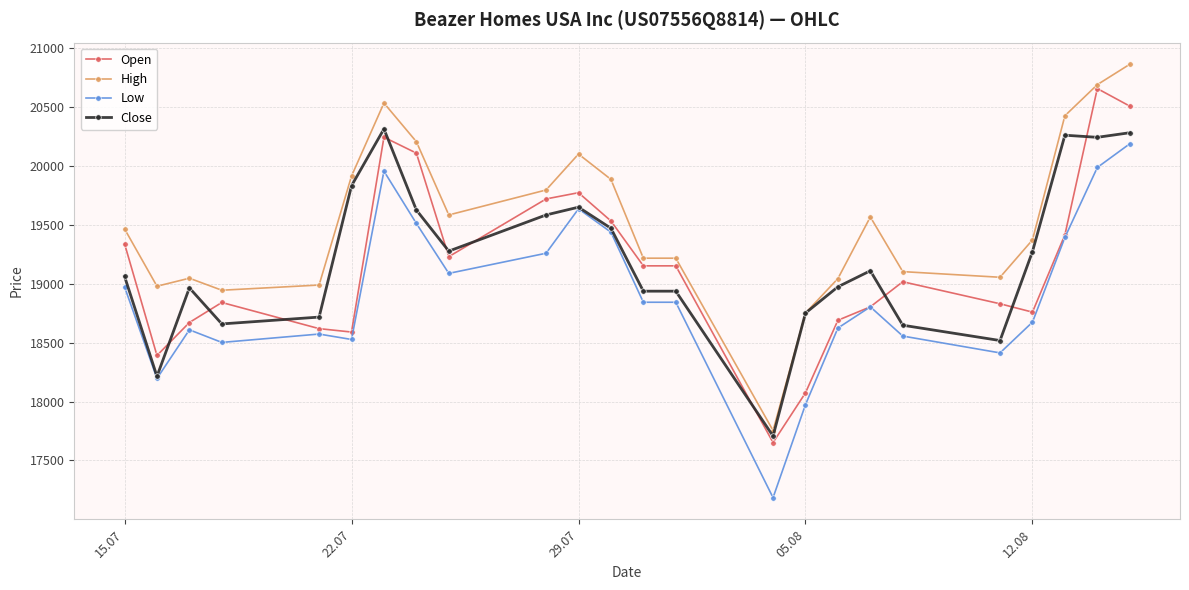

How many series are shown in this chart?

4